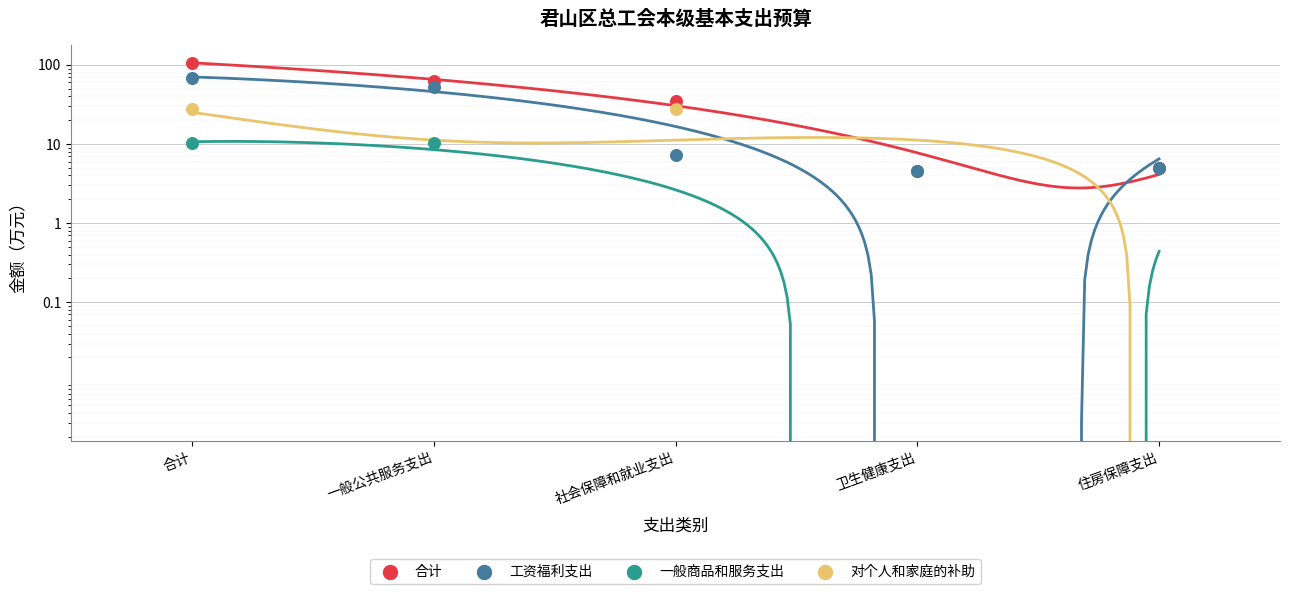

At which category is the sum across all series the highest?

合计